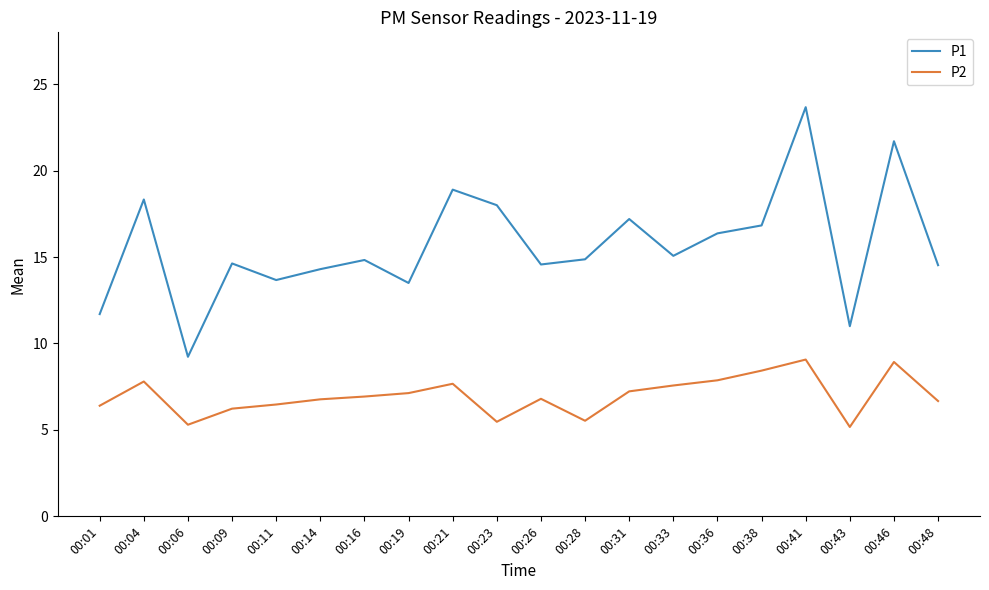

In P1, how many points are lower than both neighbors (excluding endpoints)?

6